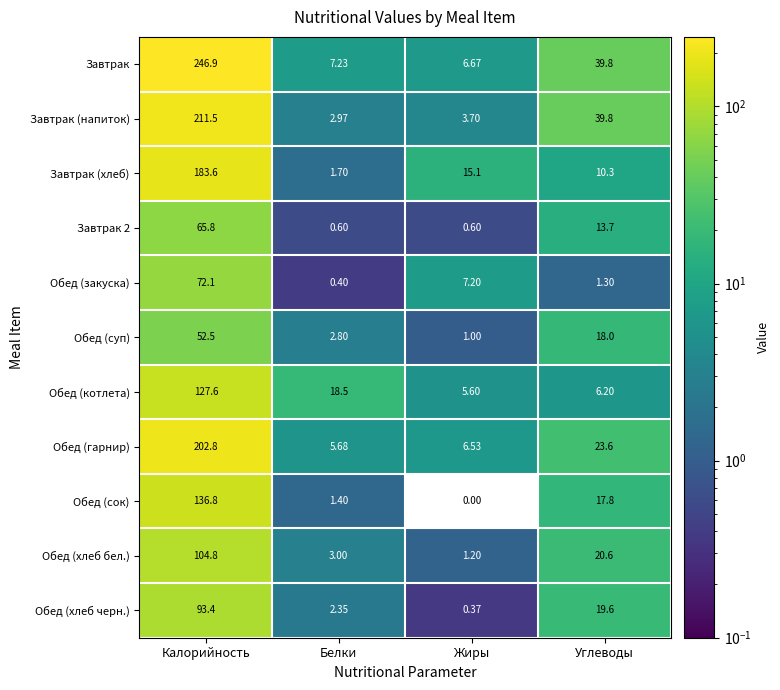

Where is Обед (сок) nearest to the value 68?

Углеводы